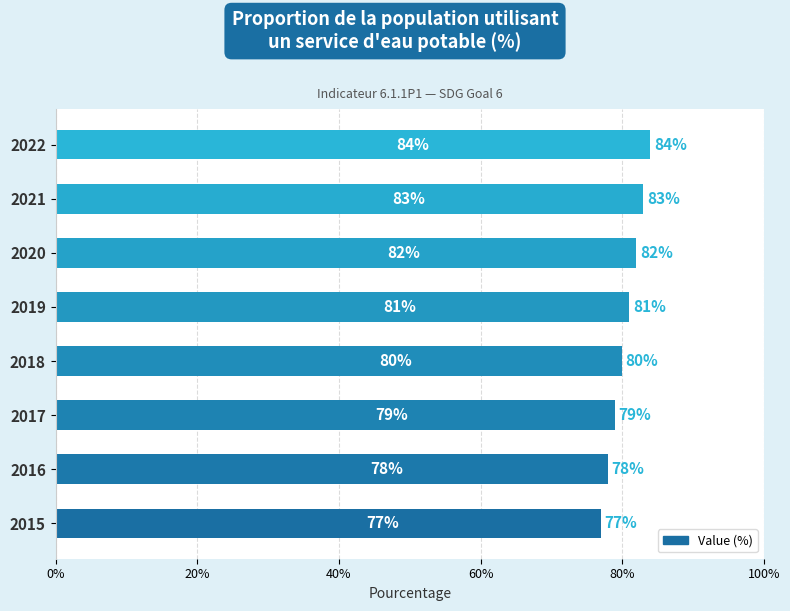

What is the greatest value displayed?

84